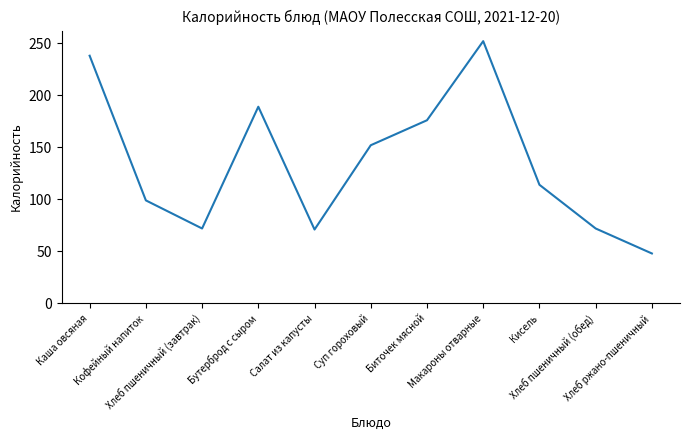

Is it true that the value at Салат из капусты is 71?

True